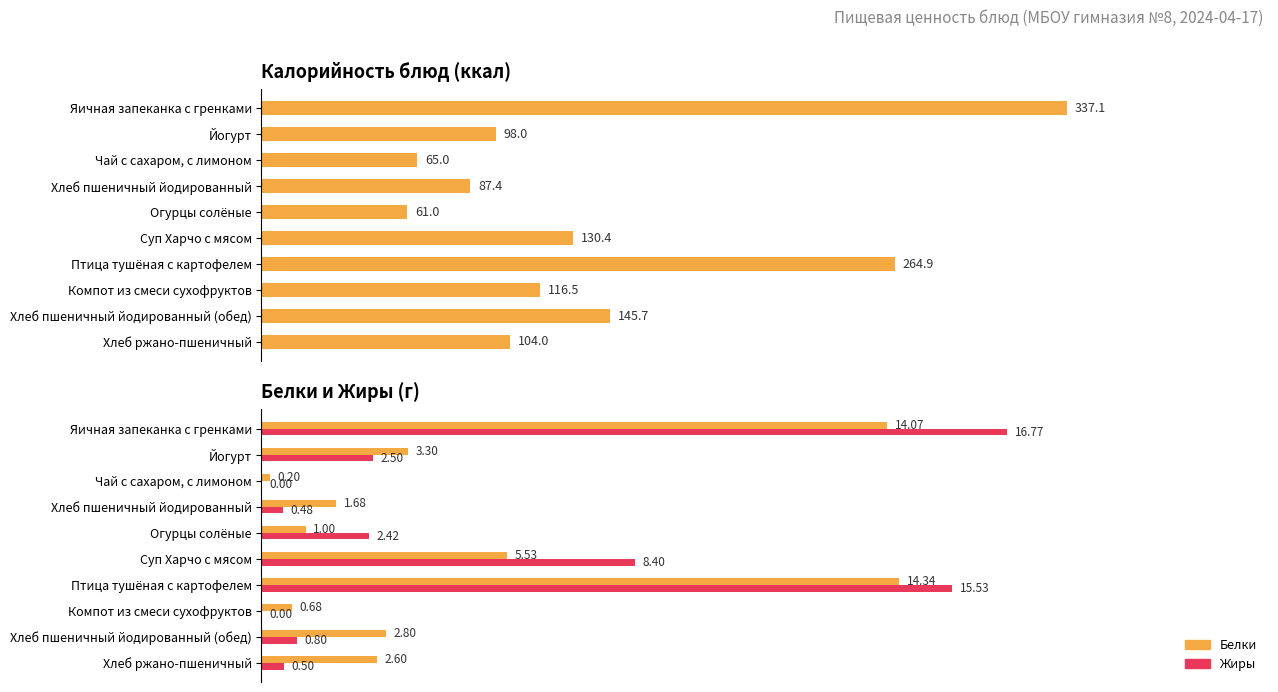

What is the value of the Калорийность bar at the 1st from the left?

337.1